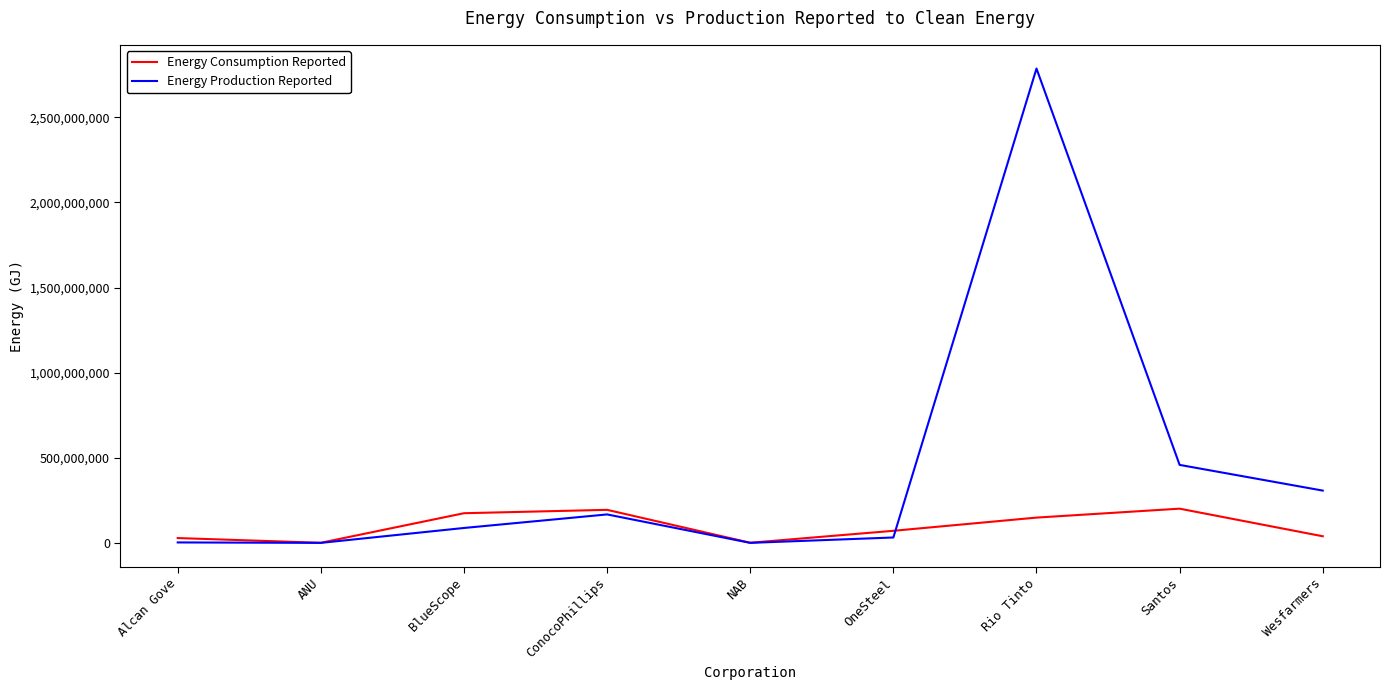

Rank the series by their average value, from highest to lowest.

Energy Production Reported, Energy Consumption Reported